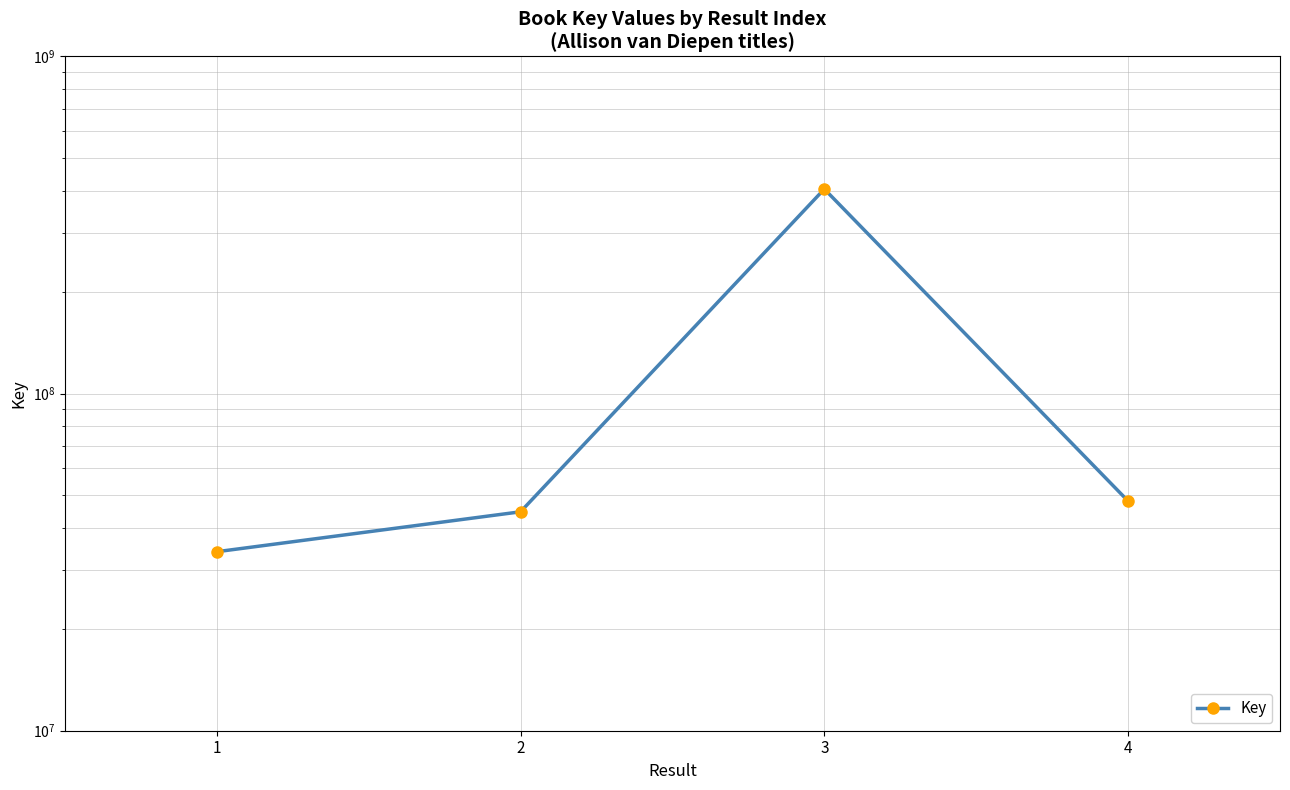

True or false: the data shows 404471373 at 3.

True